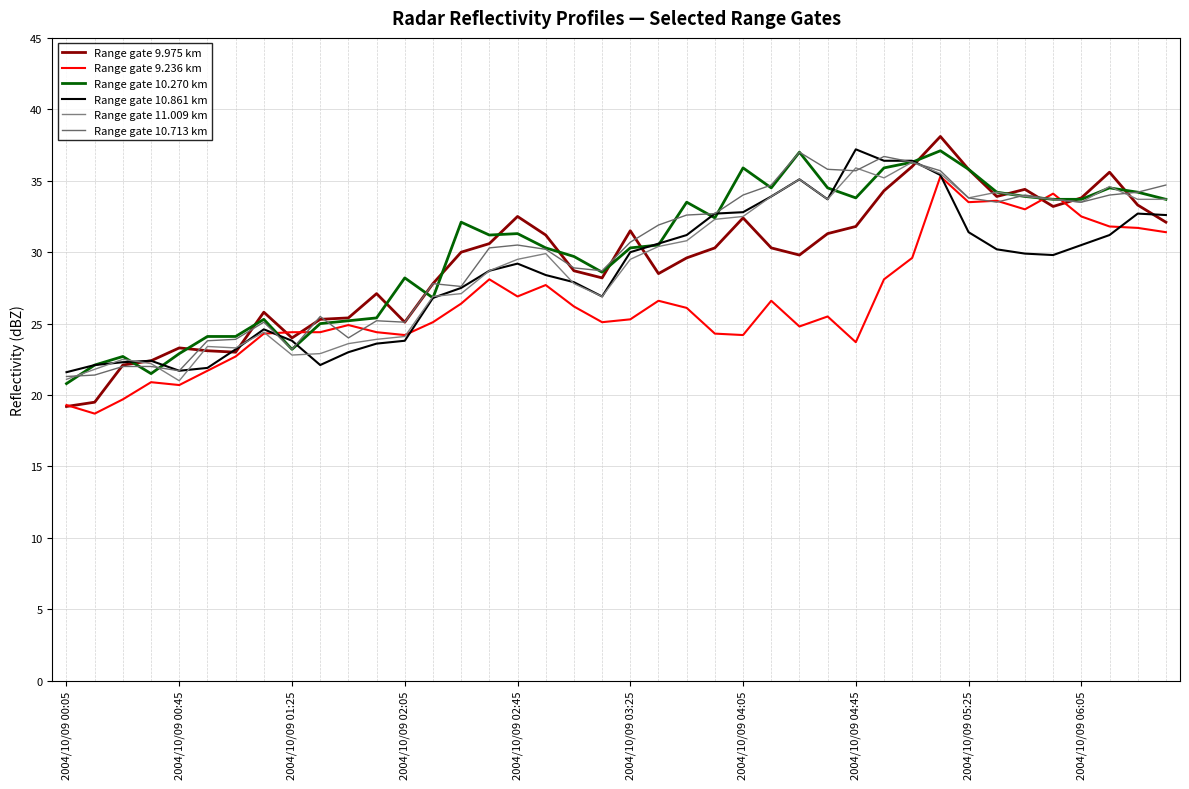

Does the chart have visible grid lines?

Yes